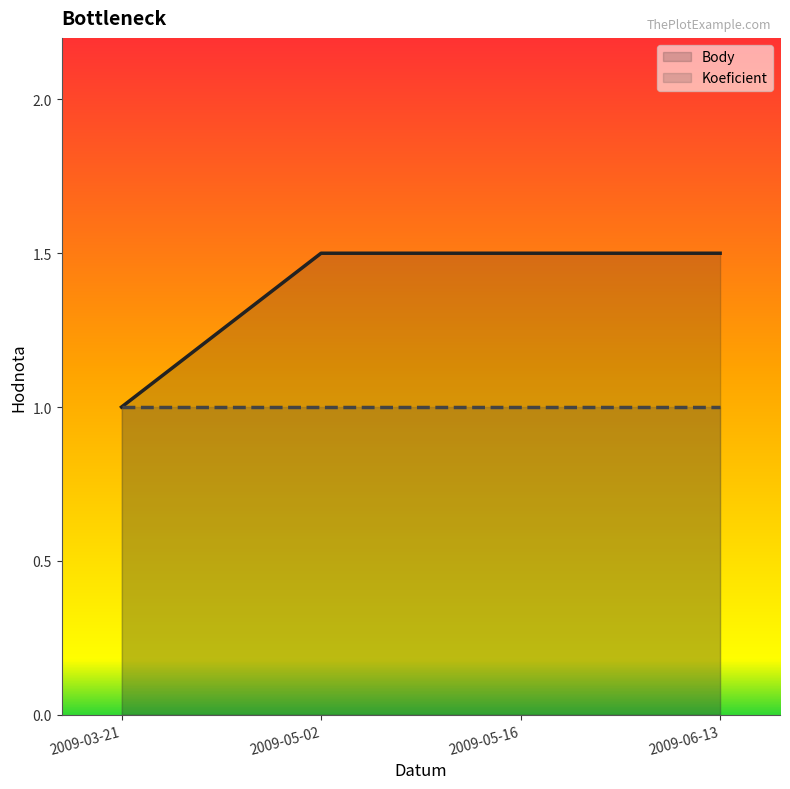

True or false: the data shows 0.6 at 2009-05-16.

False